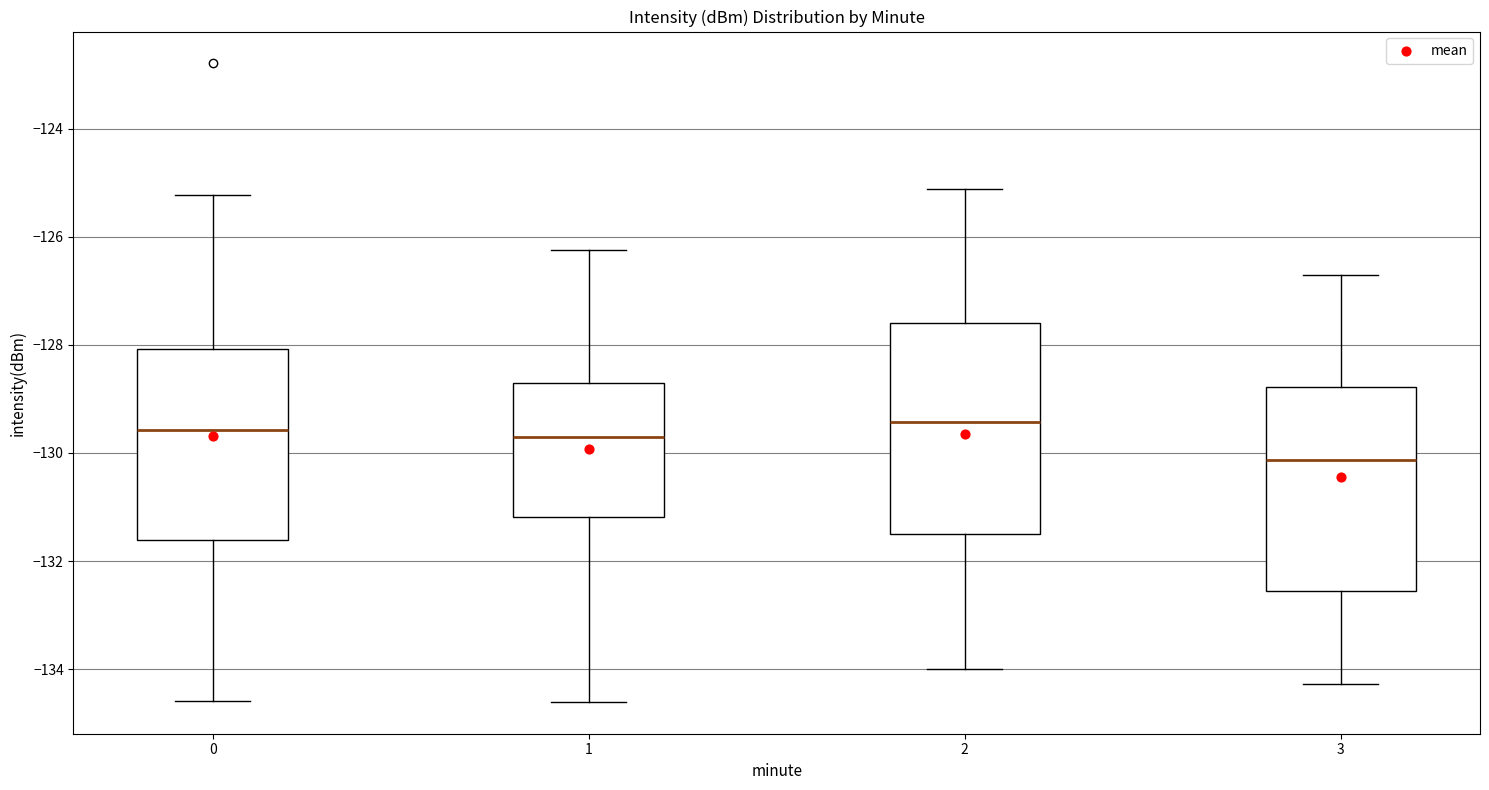

Which box has the lowest median line?

3